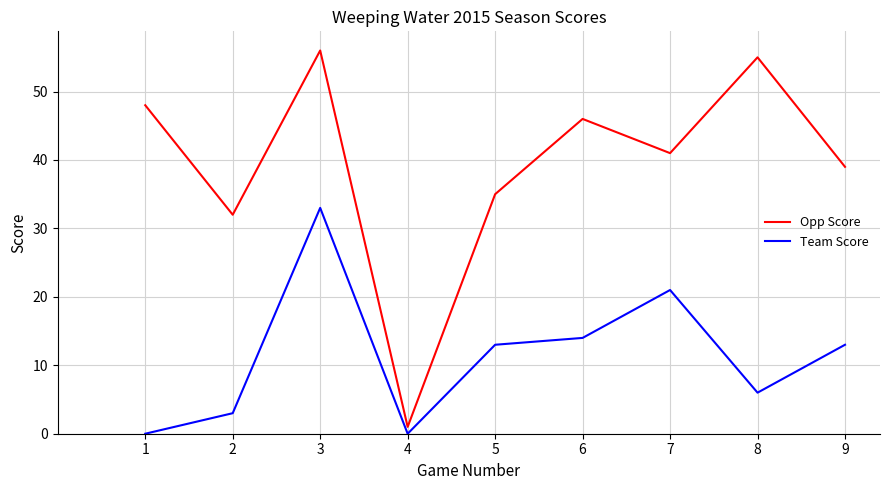

How many lines are shown in the chart?

2